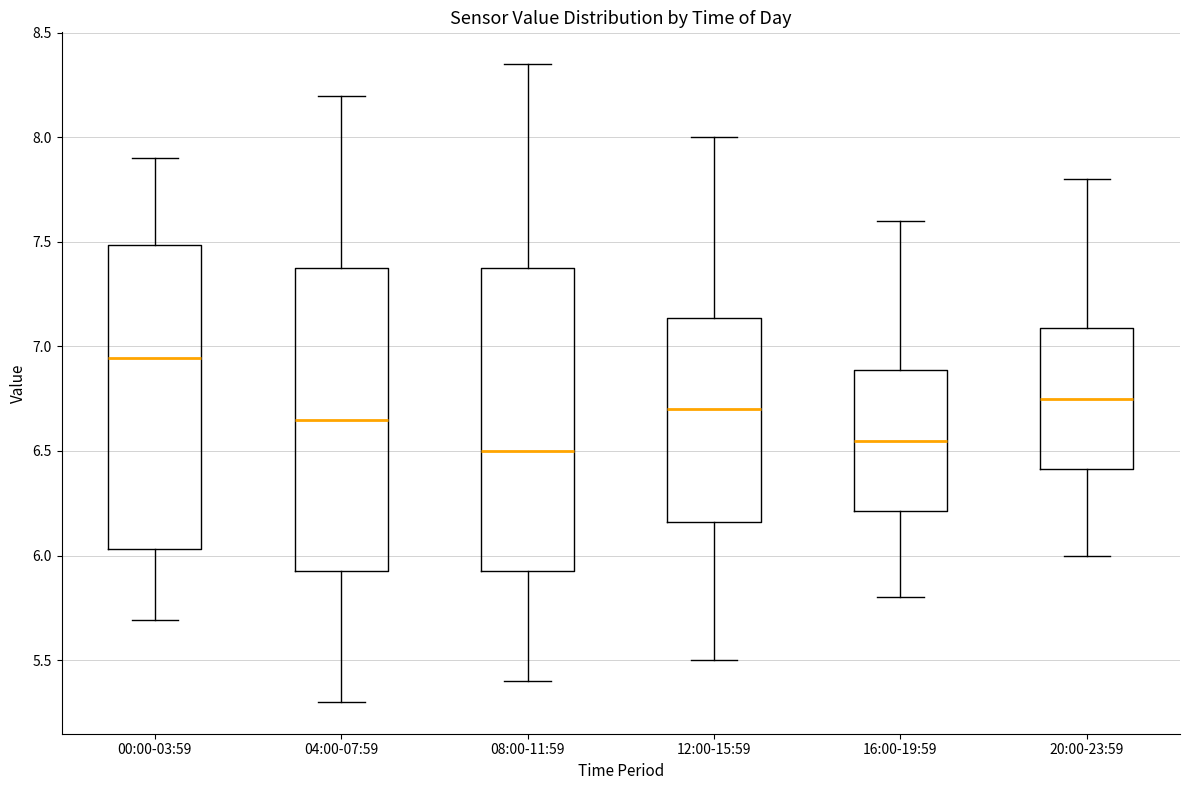

Reading left to right, read every box against the y-axis: the position of its median line, the range the box covers, and the ends of its whiskers. The values are not printed on the chart, so give them approximately, as read against the axis.

00:00-03:59: median 6.95, box 6.05 to 7.50, whiskers 5.70 to 7.90
04:00-07:59: median 6.65, box 5.95 to 7.40, whiskers 5.30 to 8.20
08:00-11:59: median 6.50, box 5.95 to 7.40, whiskers 5.40 to 8.35
12:00-15:59: median 6.70, box 6.15 to 7.15, whiskers 5.50 to 8.00
16:00-19:59: median 6.55, box 6.20 to 6.90, whiskers 5.80 to 7.60
20:00-23:59: median 6.75, box 6.40 to 7.10, whiskers 6.00 to 7.80